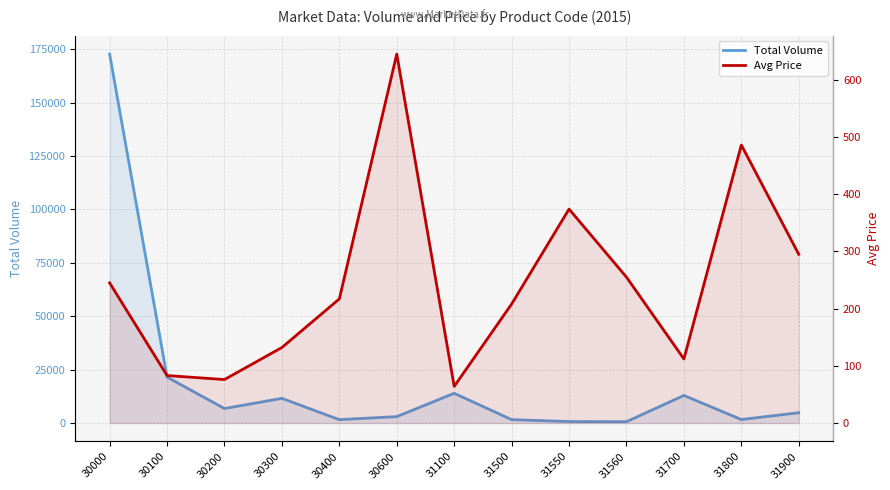

Where is the first local minimum for Total Volume?

30200